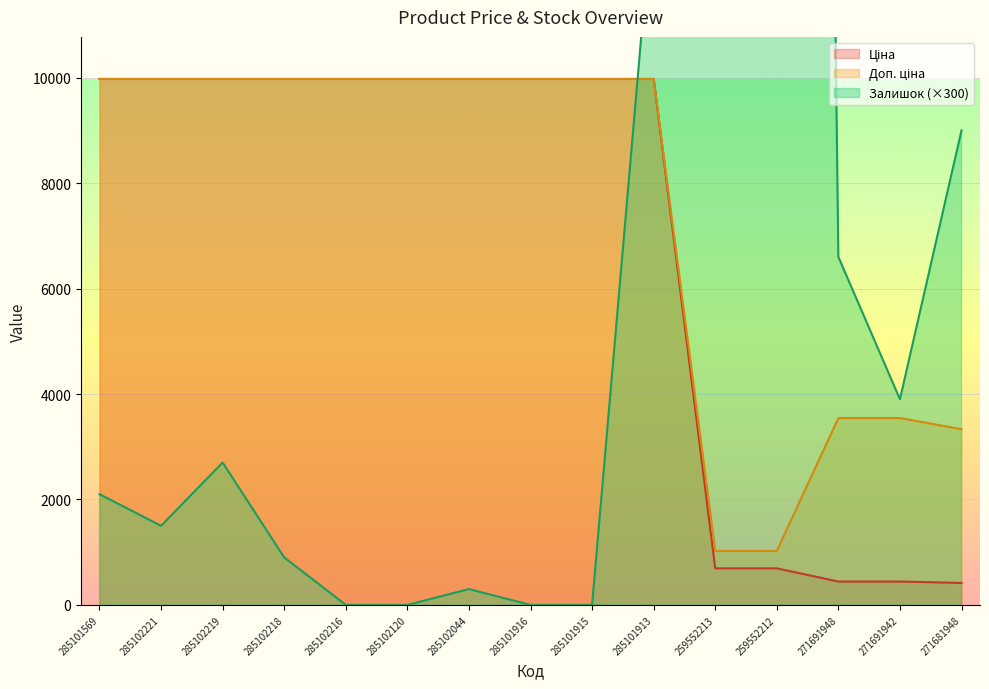

True or false: Залишок has a value of -32058.4 at 285101916.

False